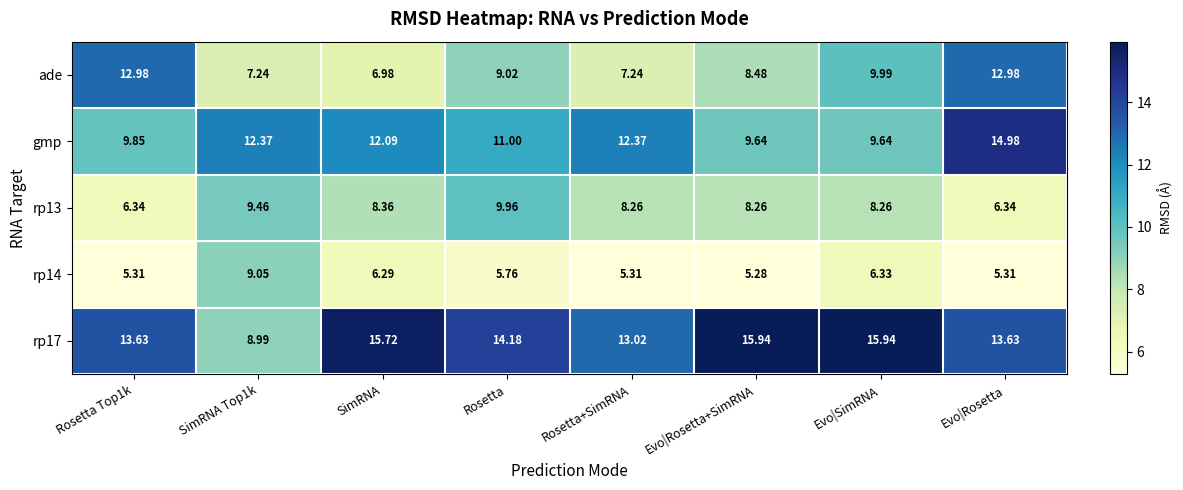

At which category is the sum across all series the highest?

Evo|Rosetta